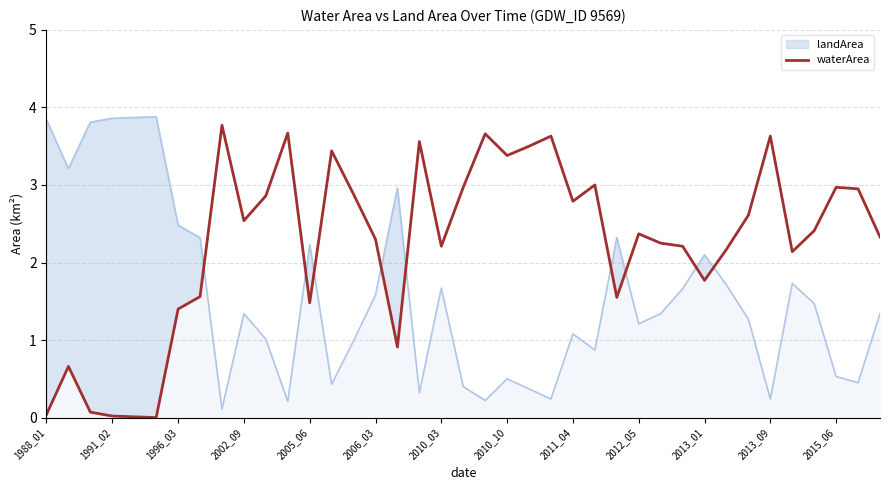

The chart shows a value of 1.2 at 37. True or false?

False